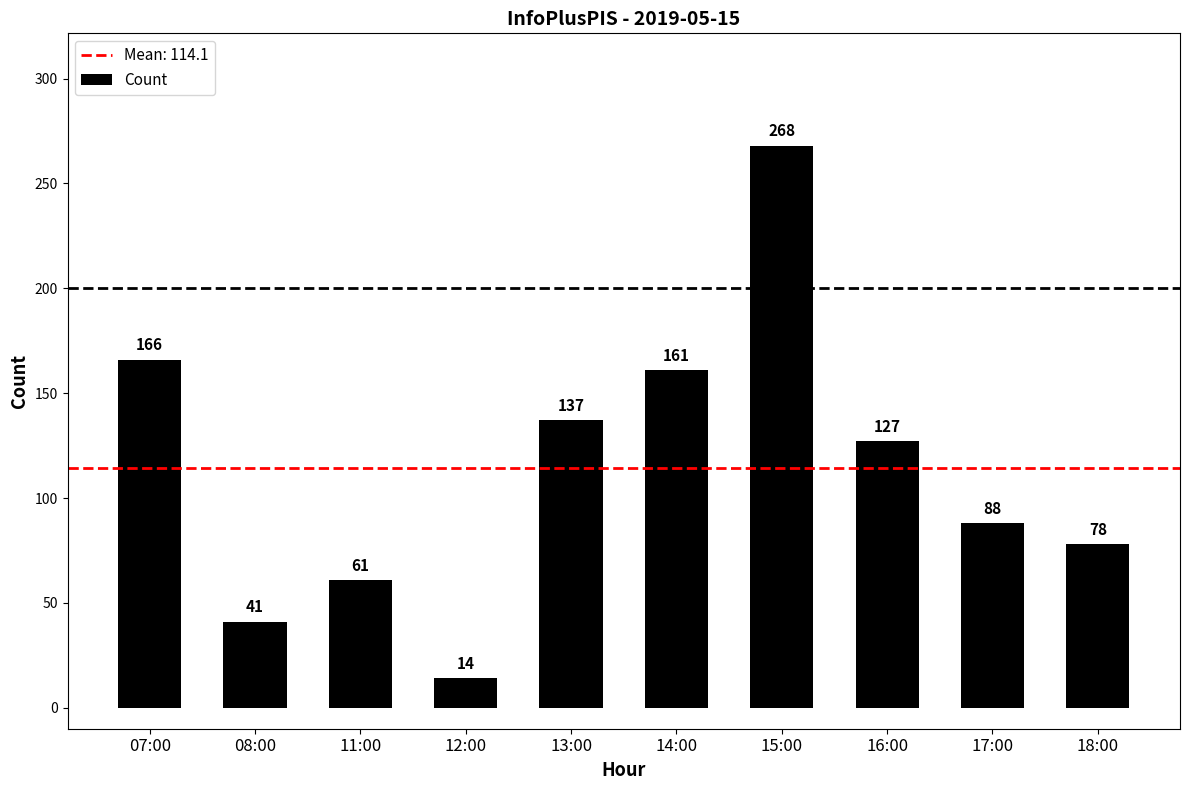

What is the ratio of the value at 07:00 to the value at 12:00?

11.9